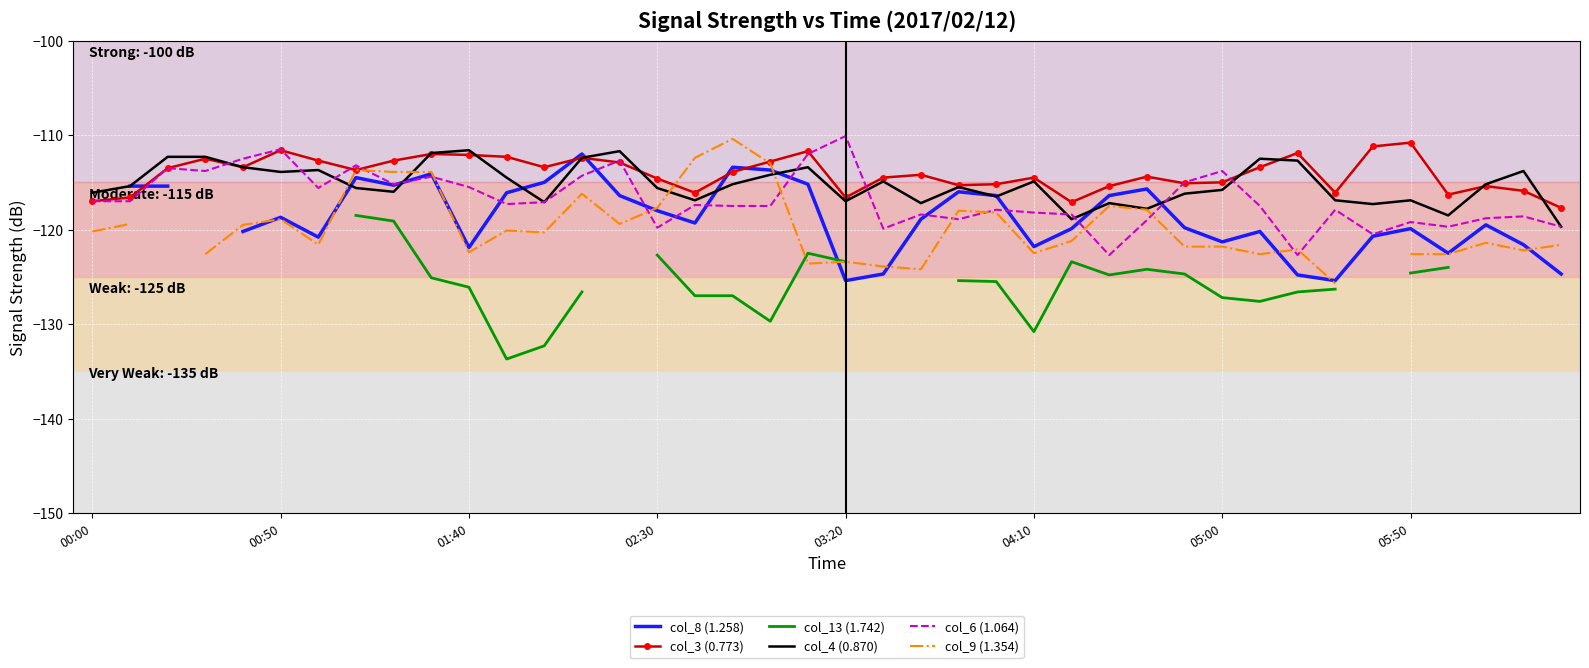

What is the smallest value displayed?

-133.7